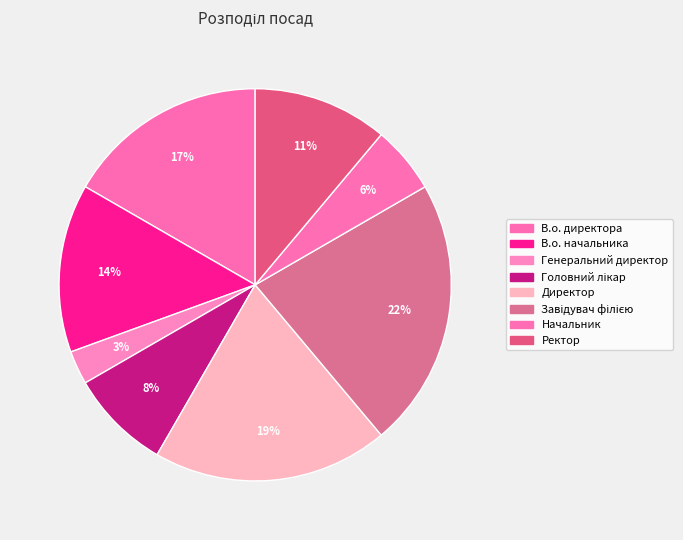

How many slices are in this pie chart?

8